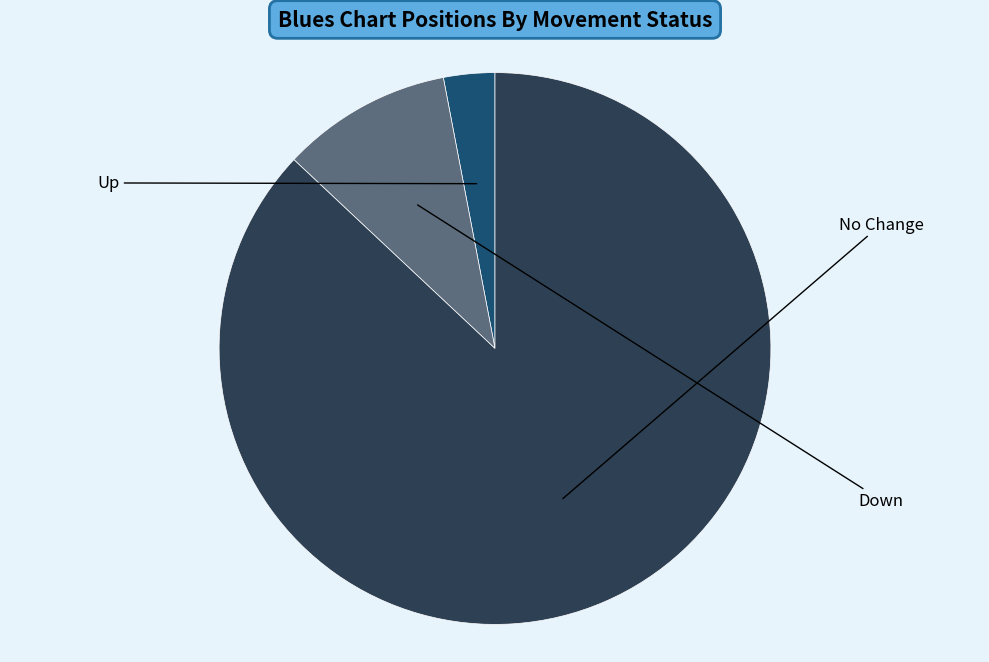

Is there a majority slice in this chart?

Yes